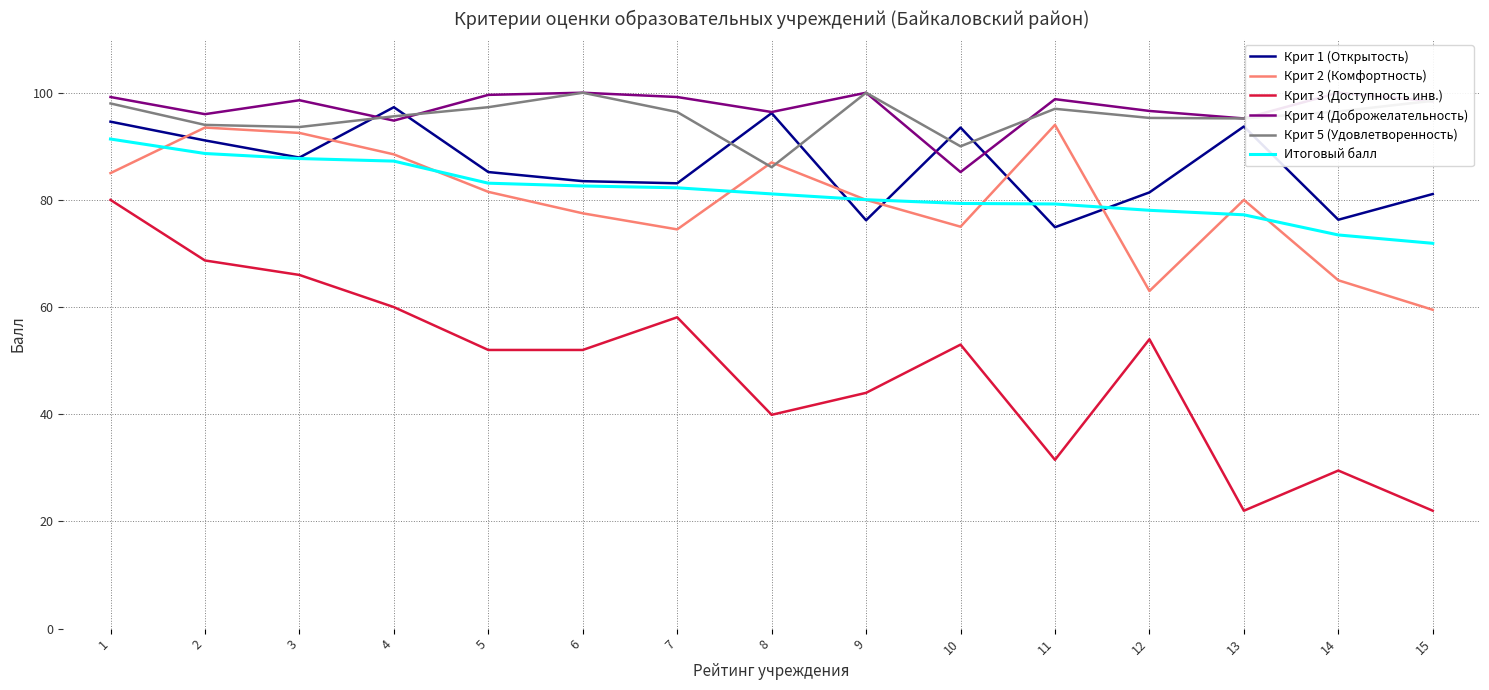

True or false: Итоговый балл has a value of 88.7 at 2.

True